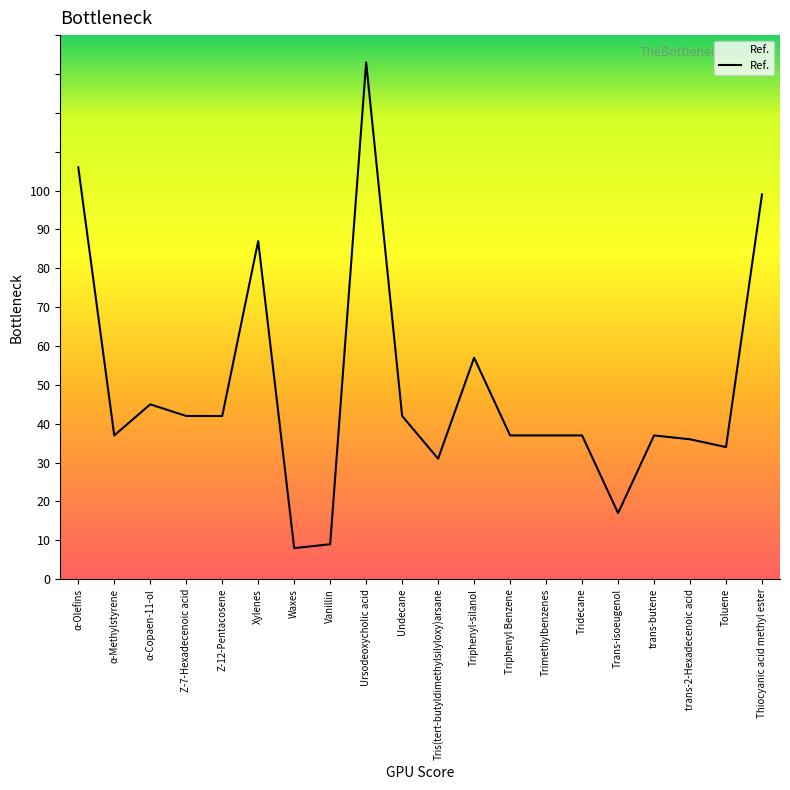

What is the average value?

49